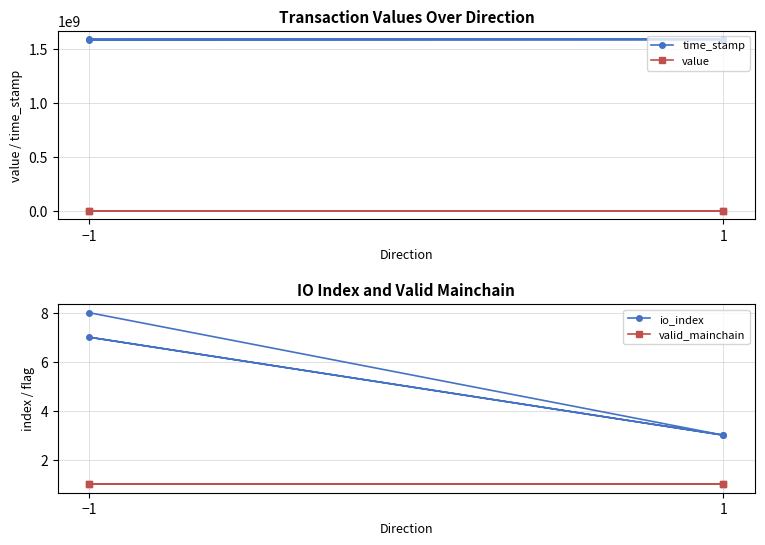

What is the sum of all value values?

141.3